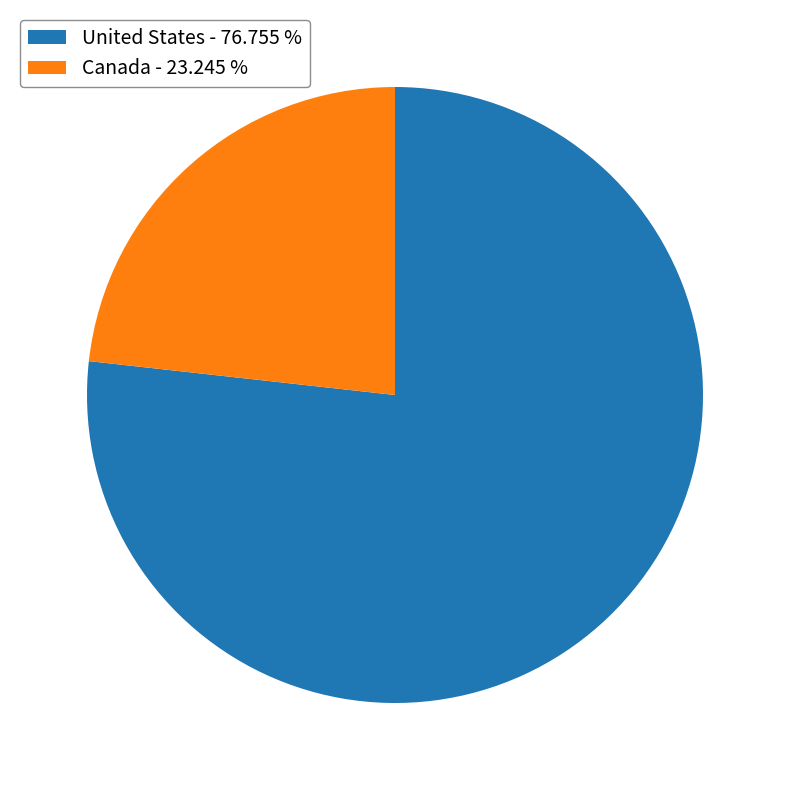

How many segments does this pie chart have?

2